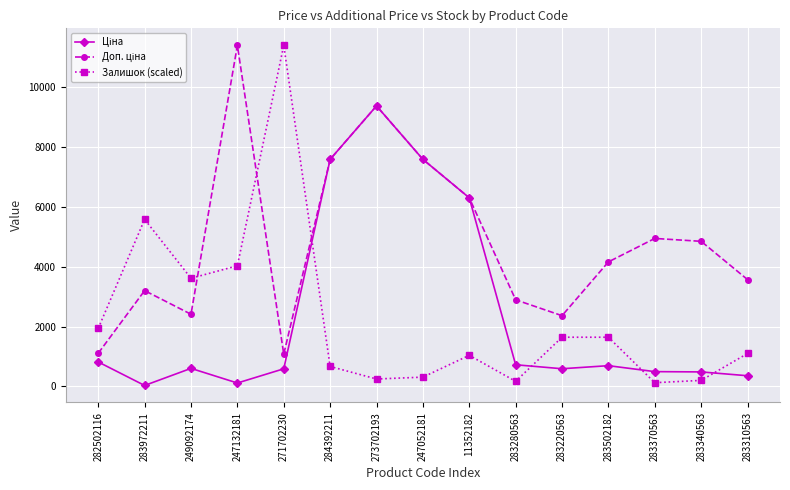

At which label is Залишок (scaled) closest to 5767?

283972211